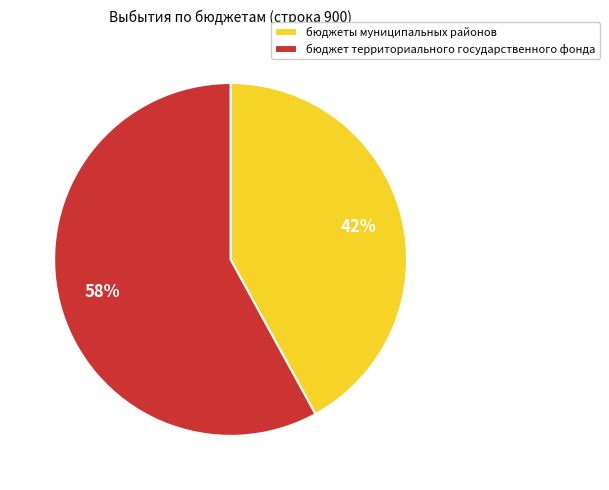

What is the smallest slice in the pie chart?

бюджеты муниципальных районов